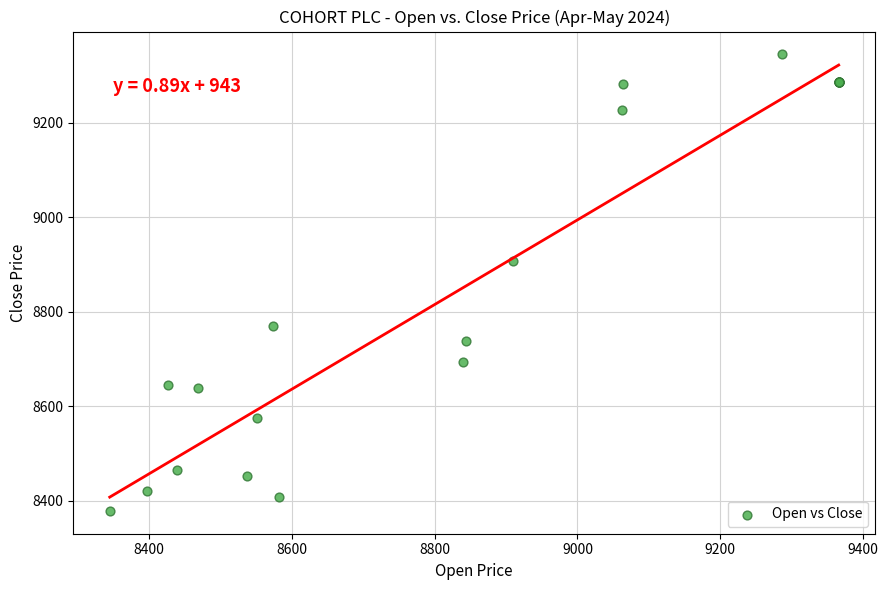

What Y value in the scatter plot is closest to 8861?

8907